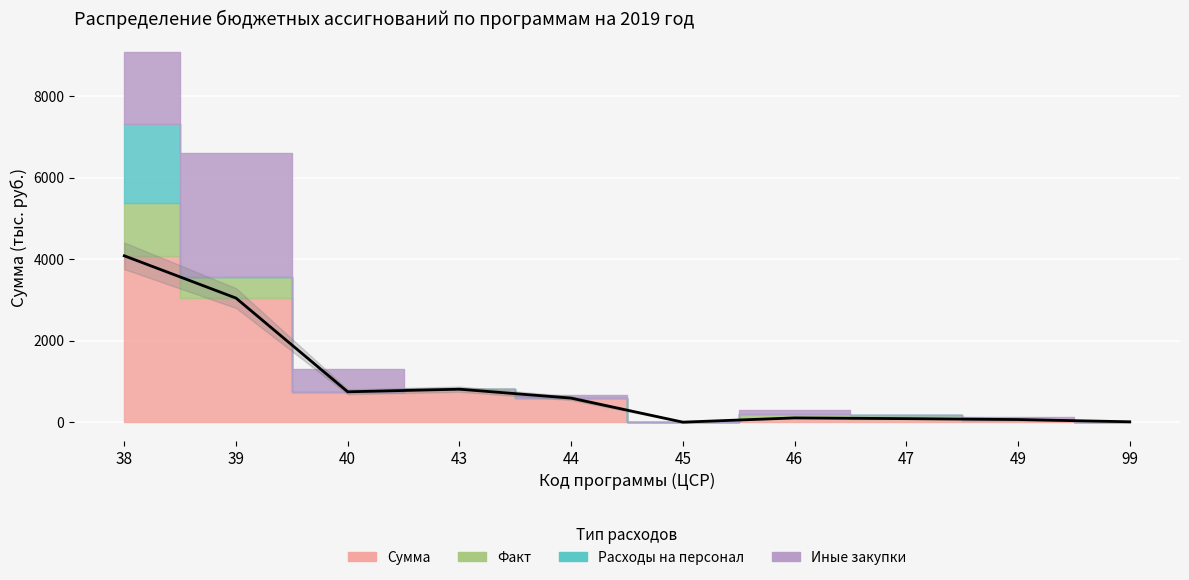

Is it true that Сумма equals 33 at 49?

False